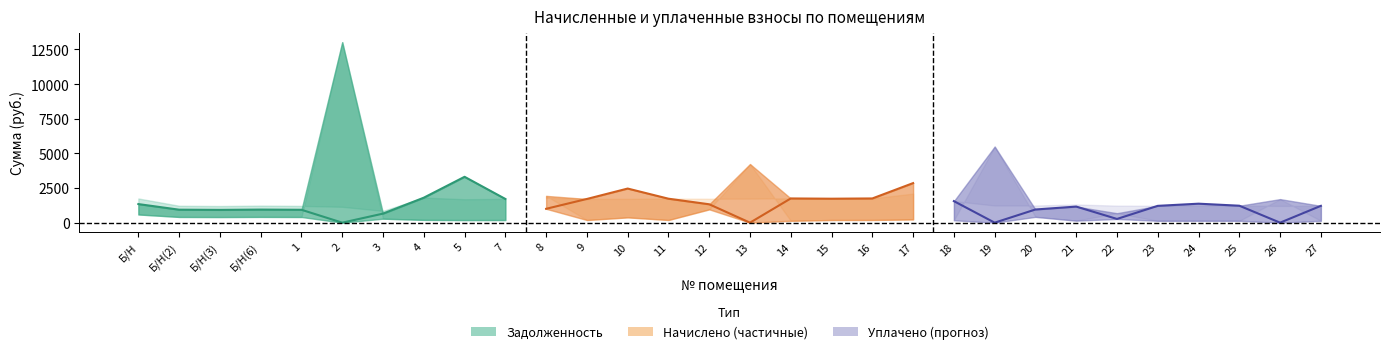

What is the total value across all series at 5?

5055.3